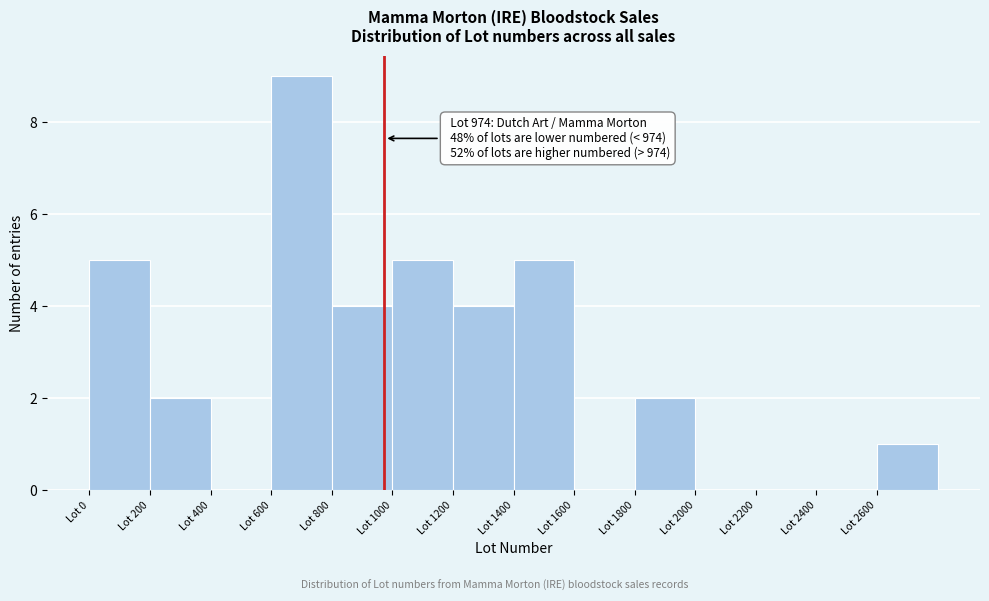

Over which range of the x-axis is the bar tallest?

600 to 800